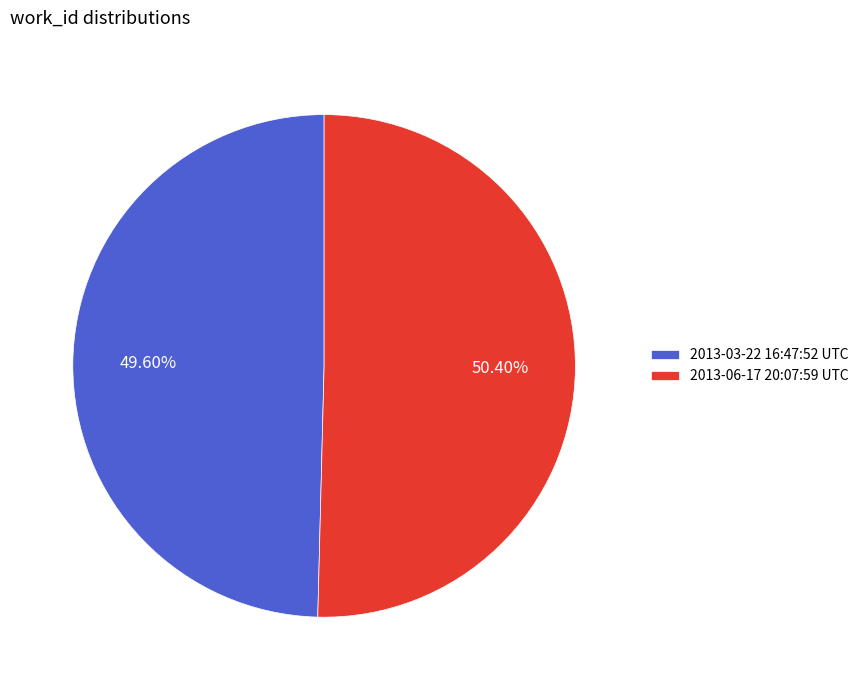

True or false: 2013-03-22 16:47:52 UTC accounts for 50% of the total.

True